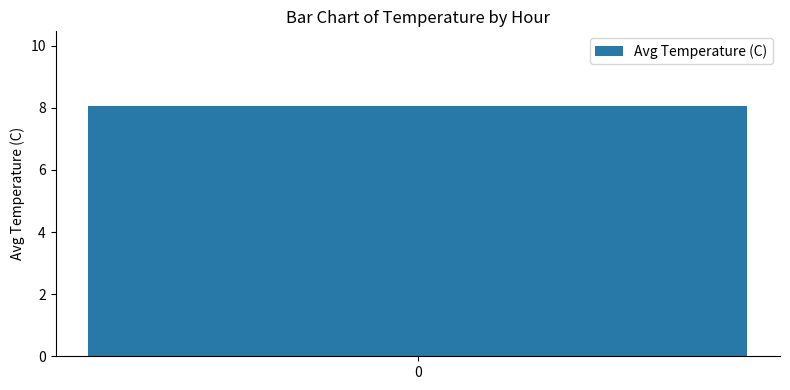

The value at 2 is 4.0. True or false?

False